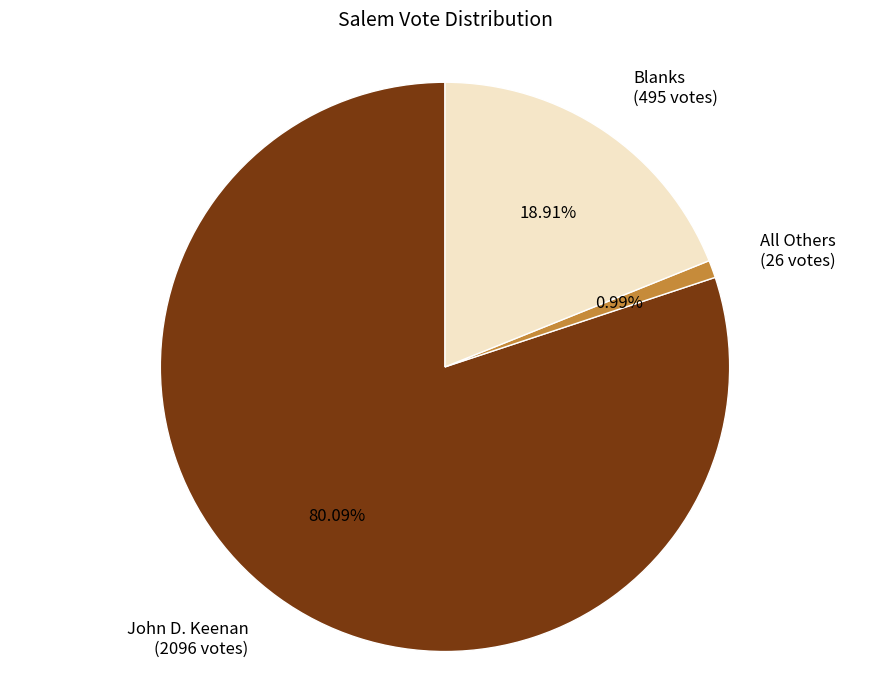

Is there a majority slice in this chart?

Yes